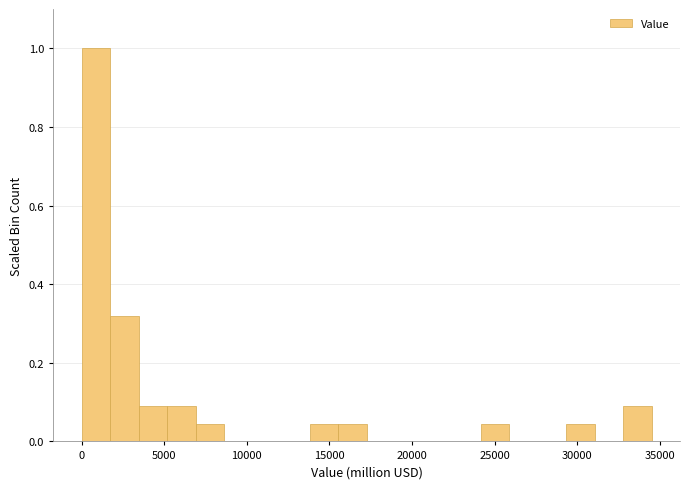

Around what value on the x-axis is the tallest bar? Give the approximate position of its centre, as read against the axis.

1000